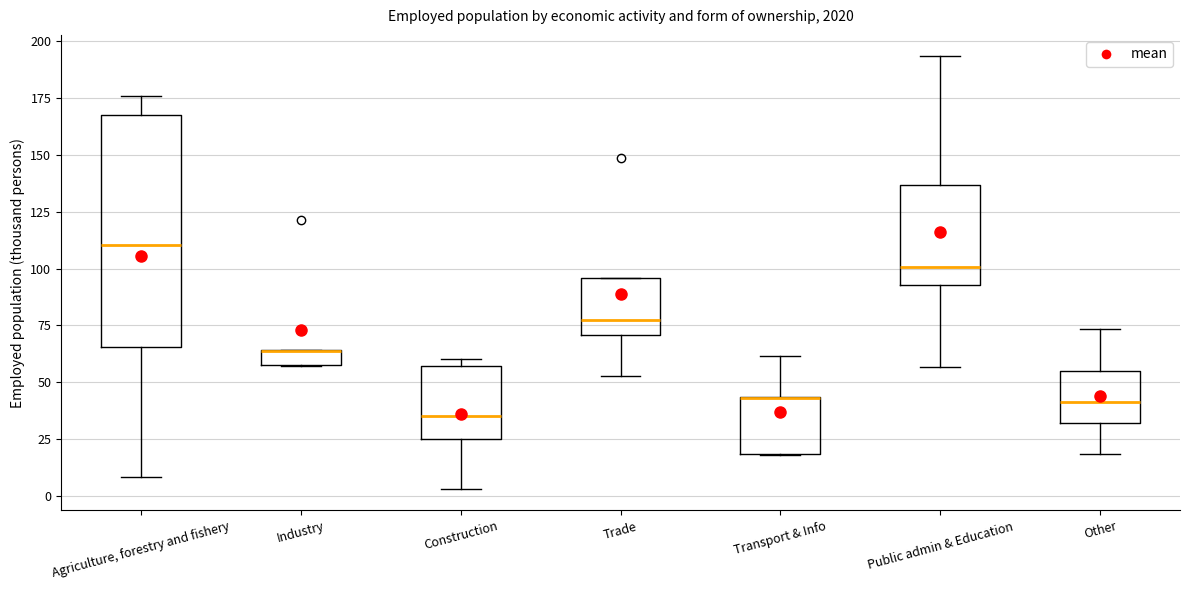

Comparing the boxes themselves (not the whiskers), which one is the tallest?

Agriculture, forestry and fishery